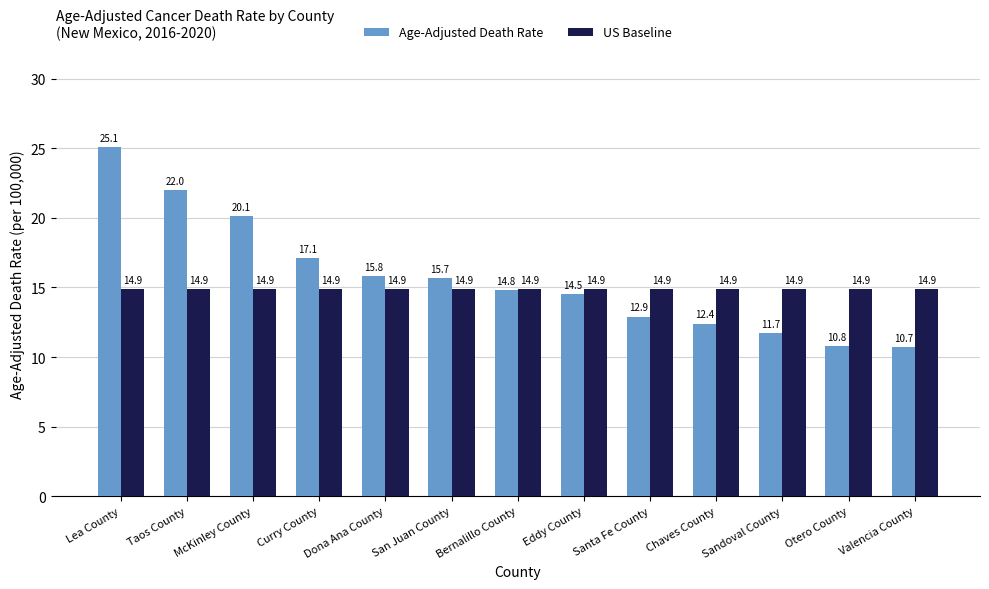

Reading left to right, list all the values displayed in this chart.

Age-Adjusted Death Rate: Lea County=25.1	Taos County=22.0	McKinley County=20.1	Curry County=17.1	Dona Ana County=15.8	San Juan County=15.7	Bernalillo County=14.8	Eddy County=14.5	Santa Fe County=12.9	Chaves County=12.4	Sandoval County=11.7	Otero County=10.8	Valencia County=10.7
US Baseline: Lea County=14.9	Taos County=14.9	McKinley County=14.9	Curry County=14.9	Dona Ana County=14.9	San Juan County=14.9	Bernalillo County=14.9	Eddy County=14.9	Santa Fe County=14.9	Chaves County=14.9	Sandoval County=14.9	Otero County=14.9	Valencia County=14.9